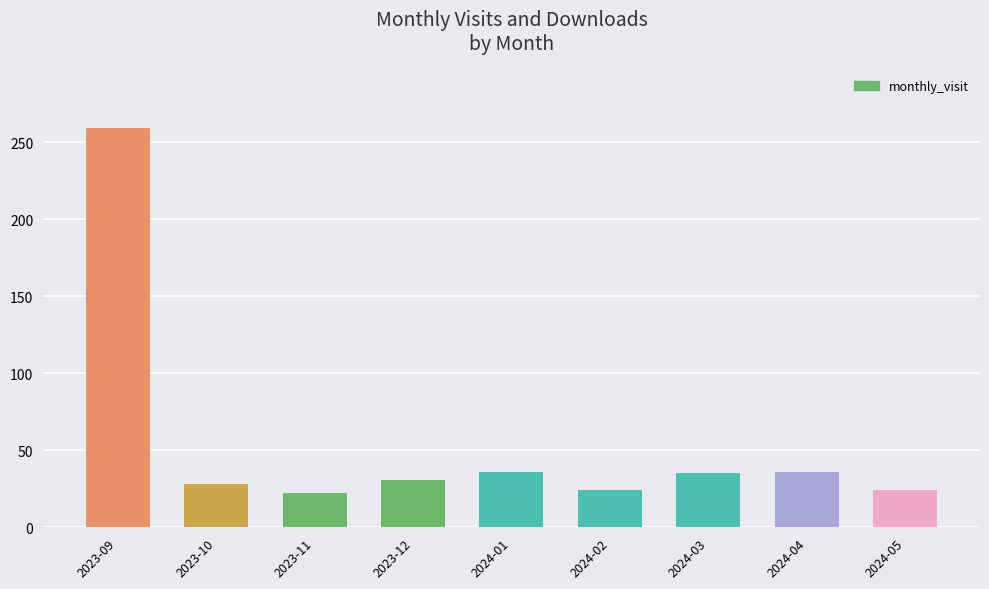

What is the ratio of the value at 2023-12 to the value at 2024-05?

1.3